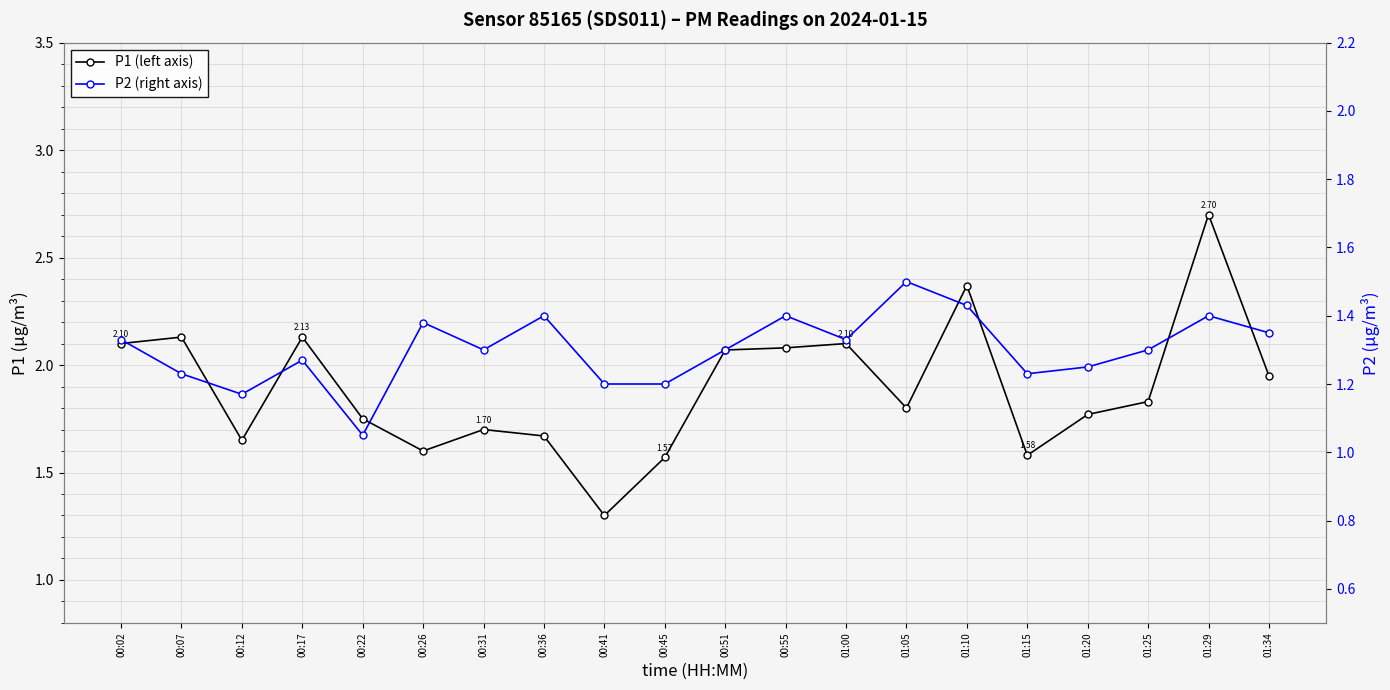

Is it true that P1 (left axis) equals 2.1 at 00:02?

True